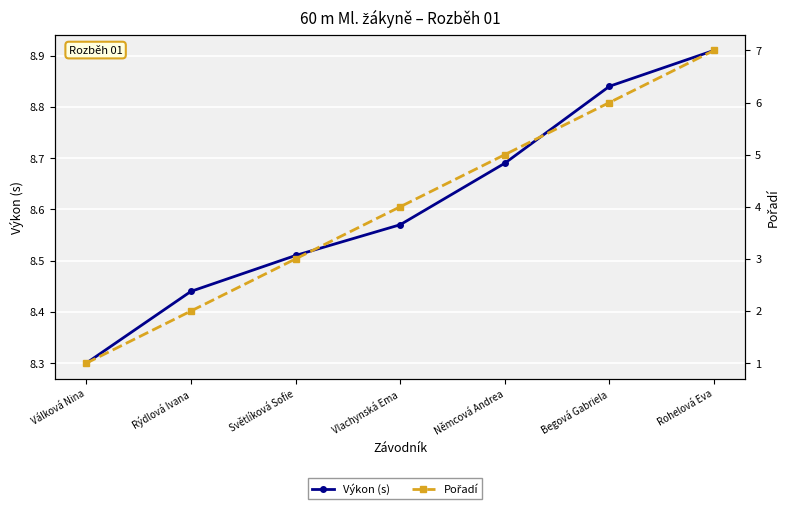

Which series has the widest spread of values?

Pořadí